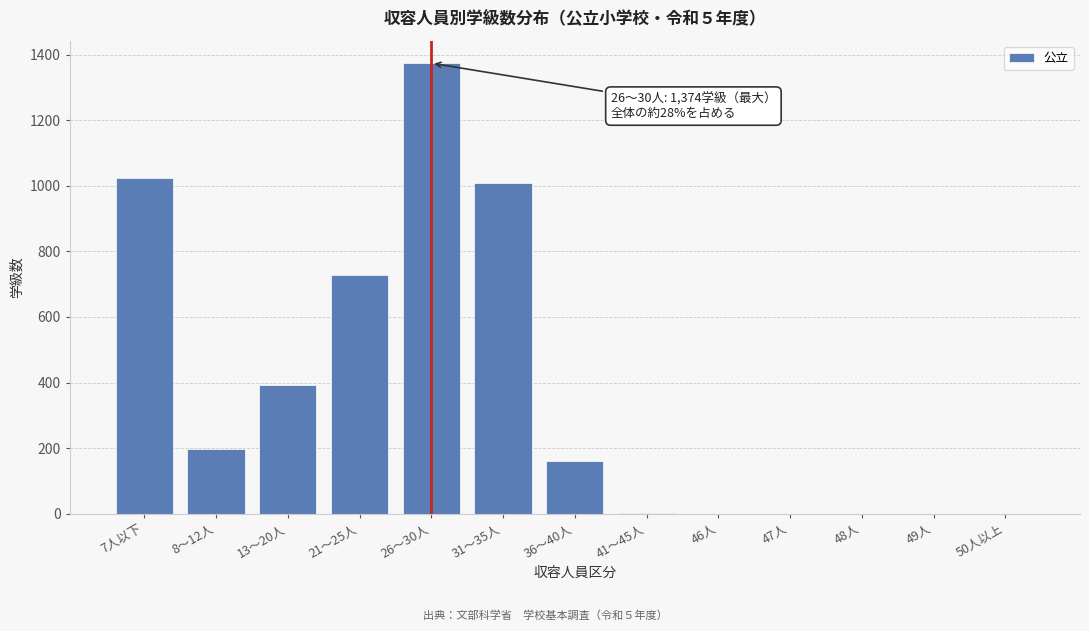

Where is the data nearest to the value 687?

21～25人